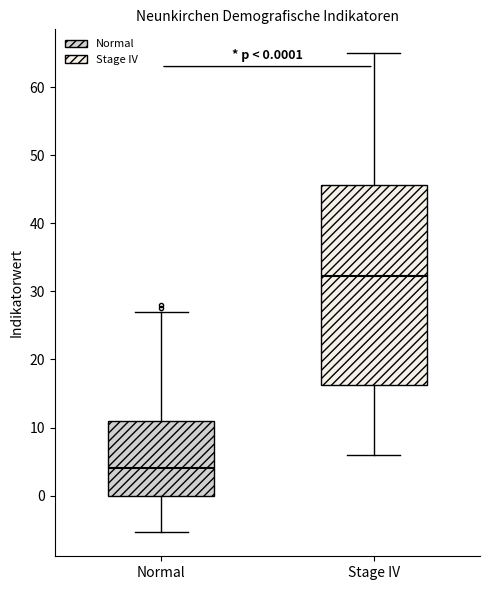

Which box's median line is the highest?

Stage IV